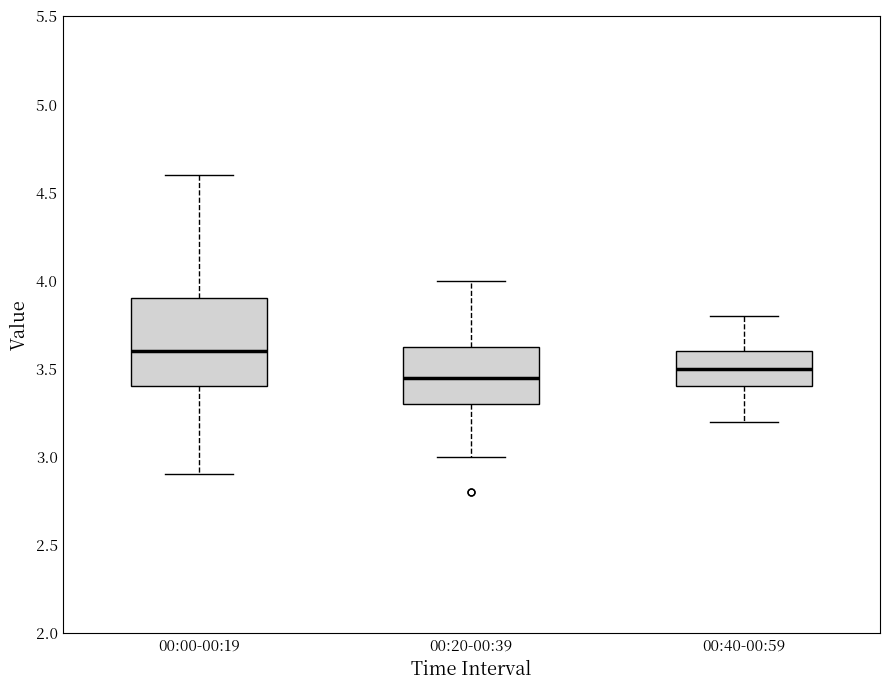

Which box's median line is the highest?

00:00-00:19